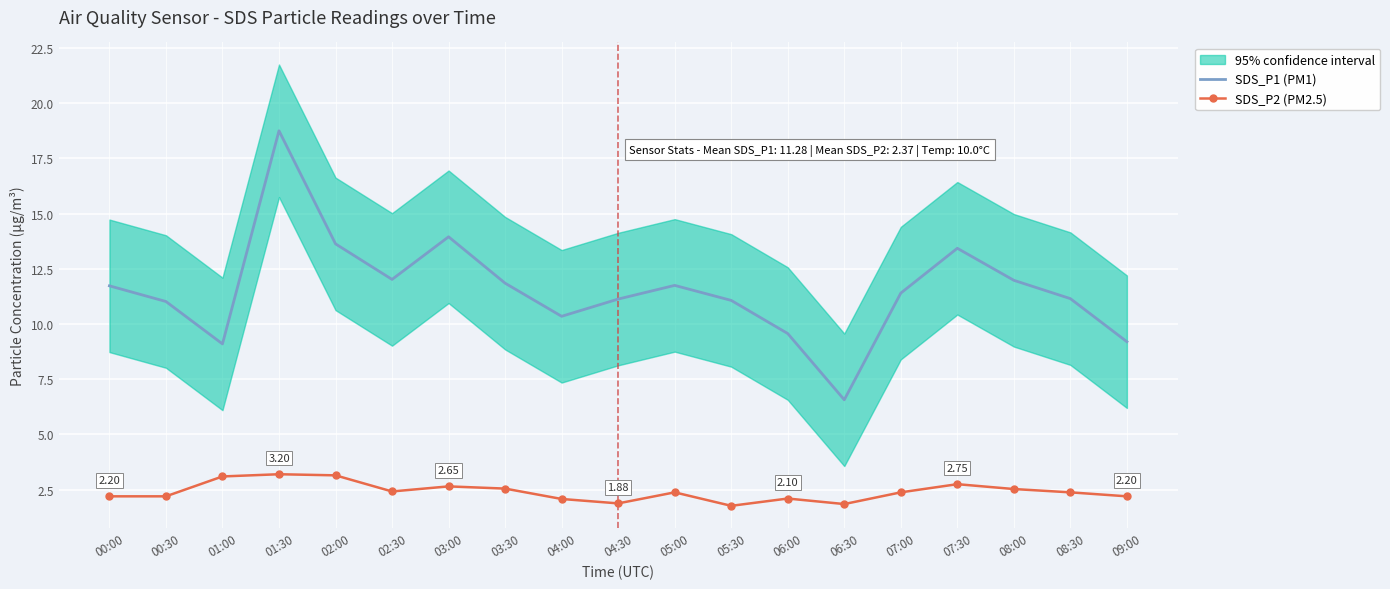

What is the approximate value of SDS_P1 (PM1) at 04:00?

10.3